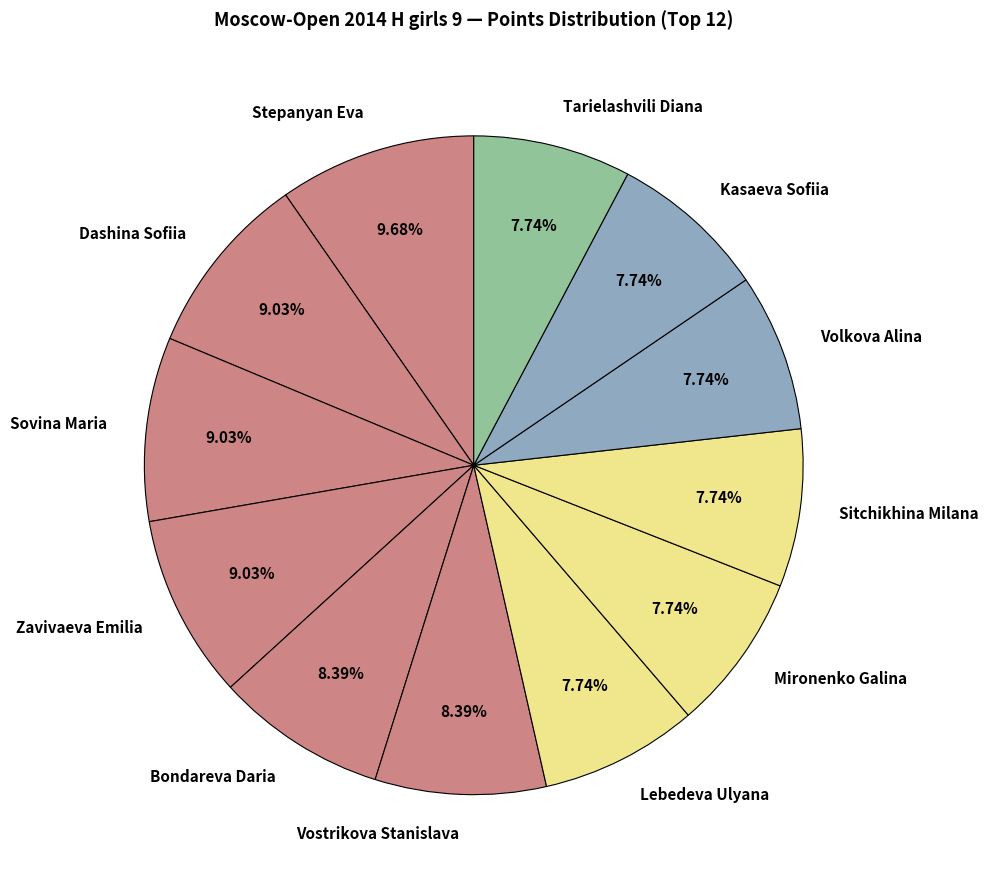

Which slice is the largest?

Stepanyan Eva